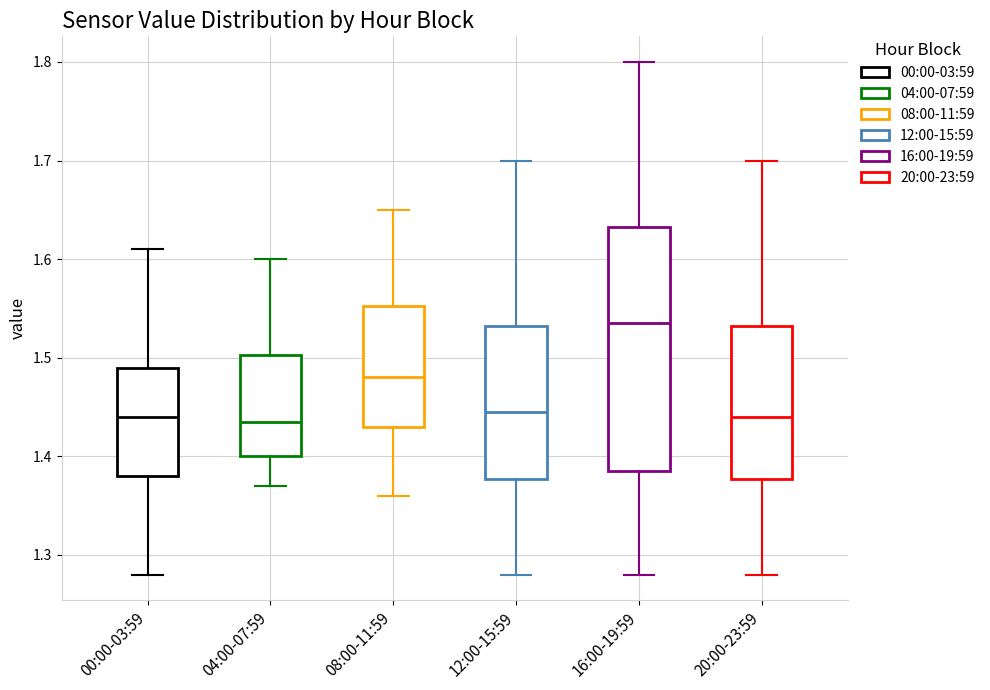

Where is the upper edge of the box for 16:00-19:59 on the y-axis? The values are not printed on the chart, so give them approximately, as read against the axis.

1.63